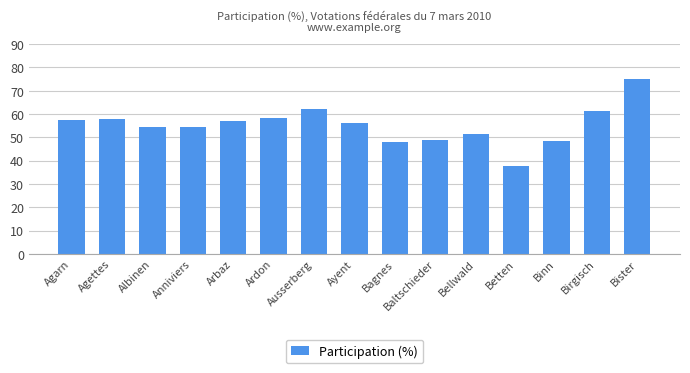

What position from the right is Ausserberg?

9